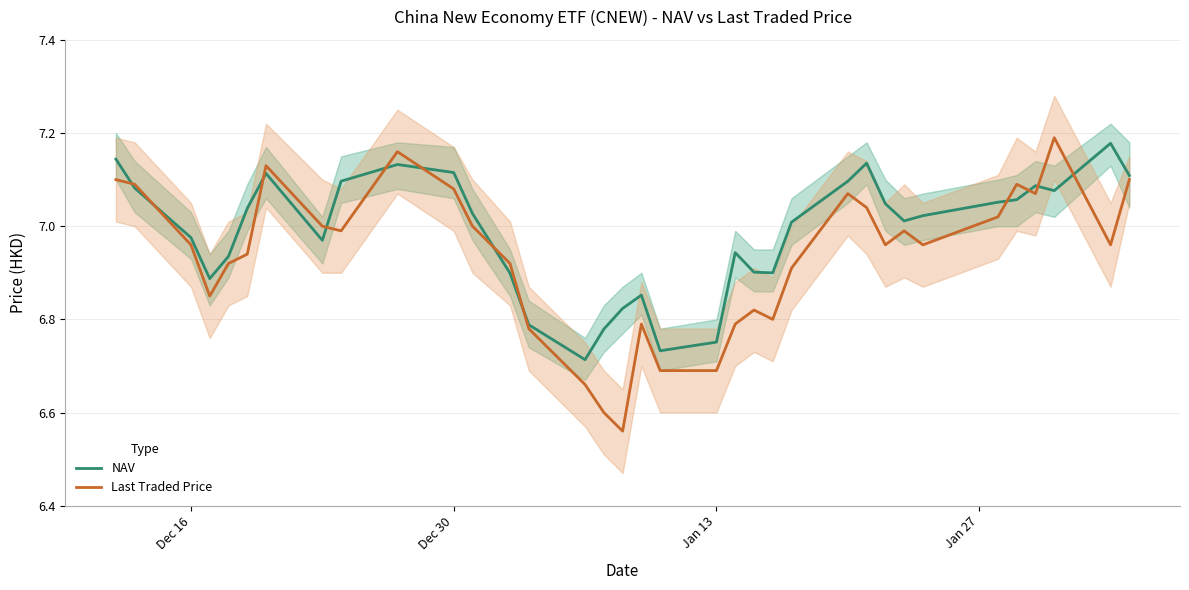

At which label does NAV first exceed 7?

Dec 16